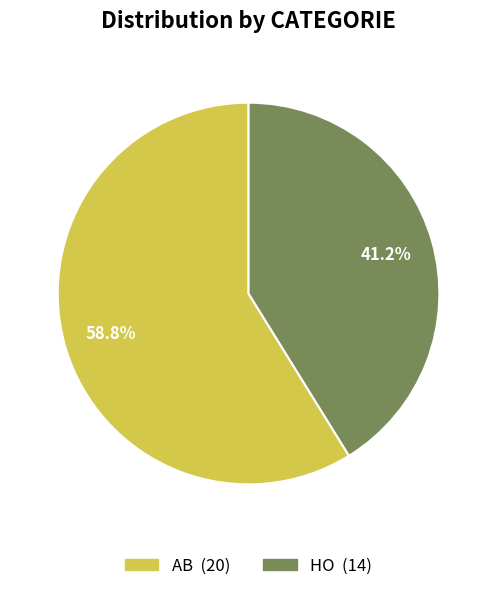

Rank the categories by value from lowest to highest.

HO, AB